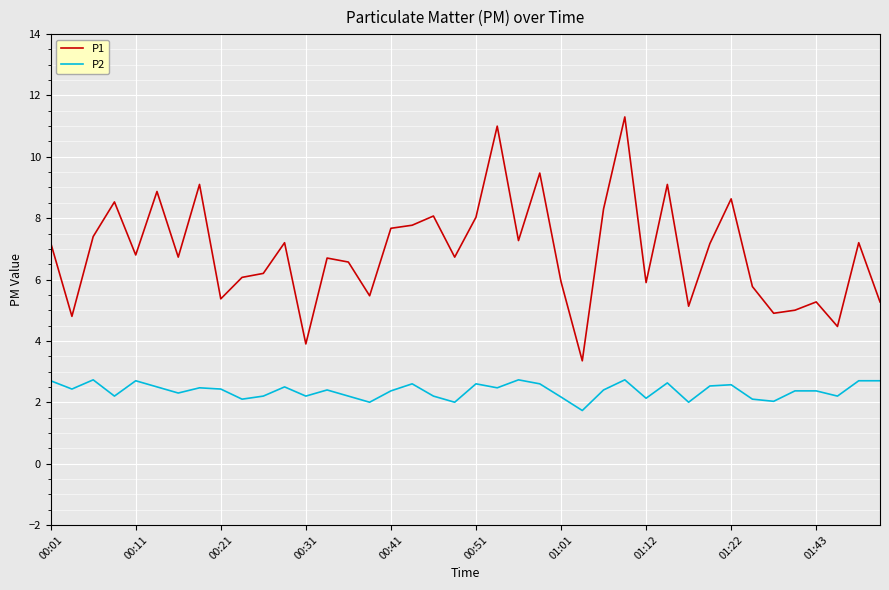

True or false: P2 and P1 cross at least once.

False